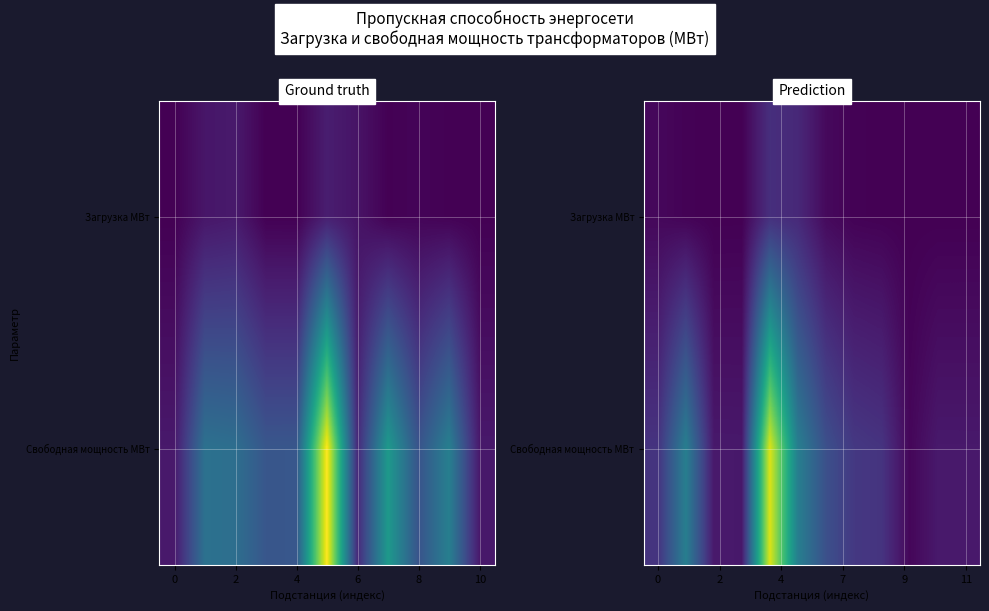

List the series in order of their peak value, highest first.

Свободная мощность МВт, Загрузка МВт